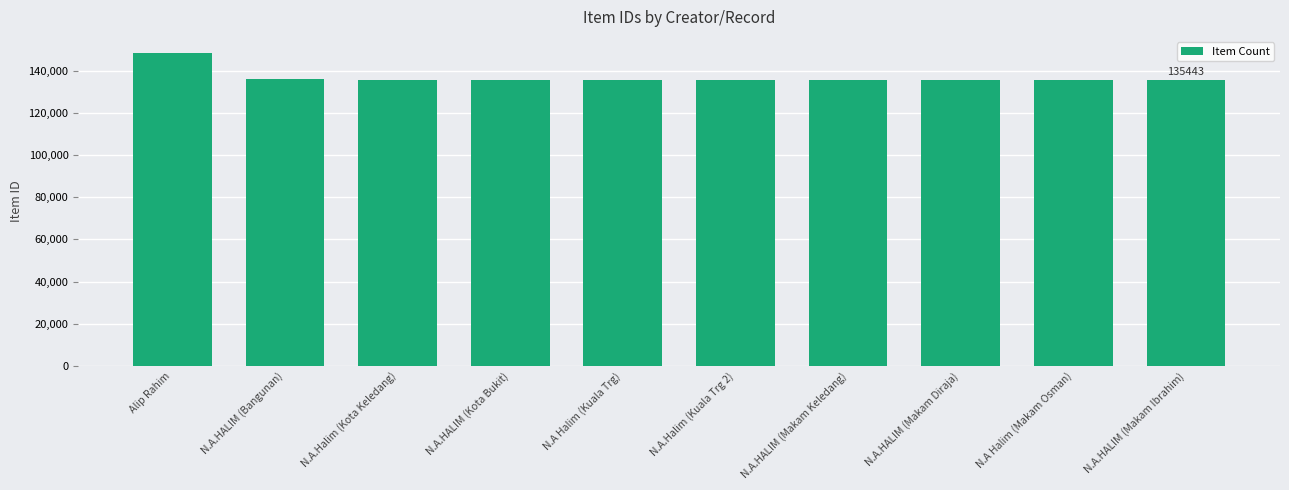

What is the sum of the values at N.A.HALIM (Makam Diraja) and N.A Halim (Makam Osman)?

271097